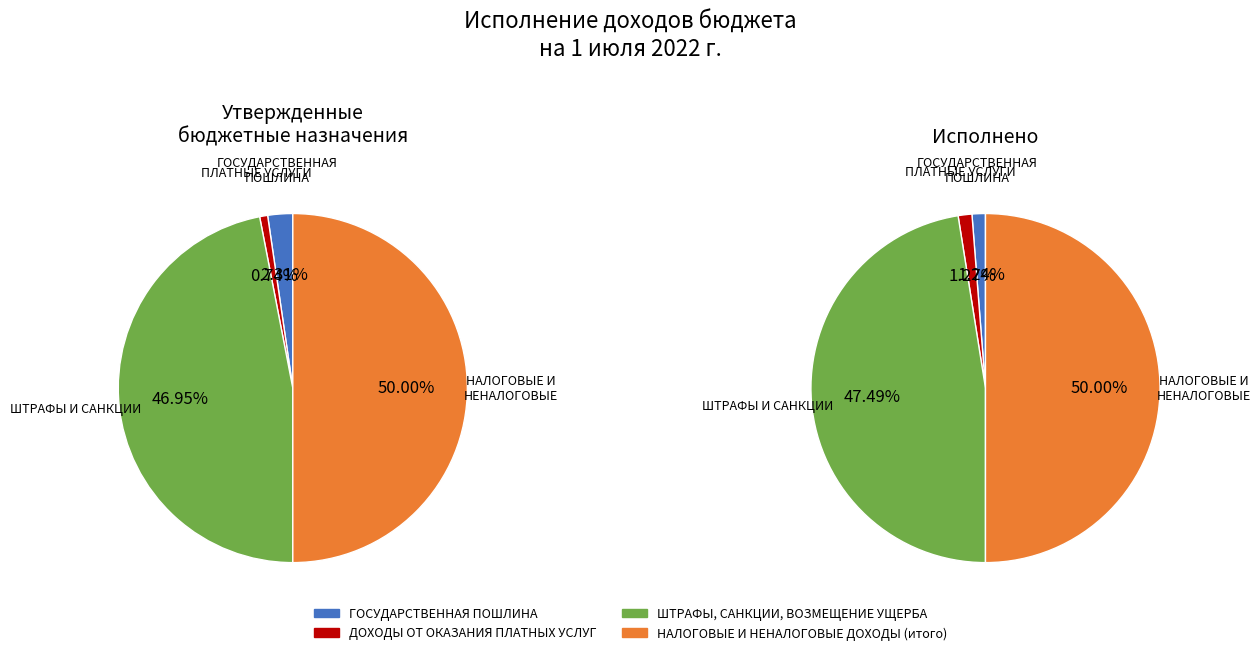

To the nearest percent, what is the combined percentage of ГОСУДАРСТВЕННАЯ ПОШЛИНА and ШТРАФЫ, САНКЦИИ, ВОЗМЕЩЕНИЕ УЩЕРБА?

49%